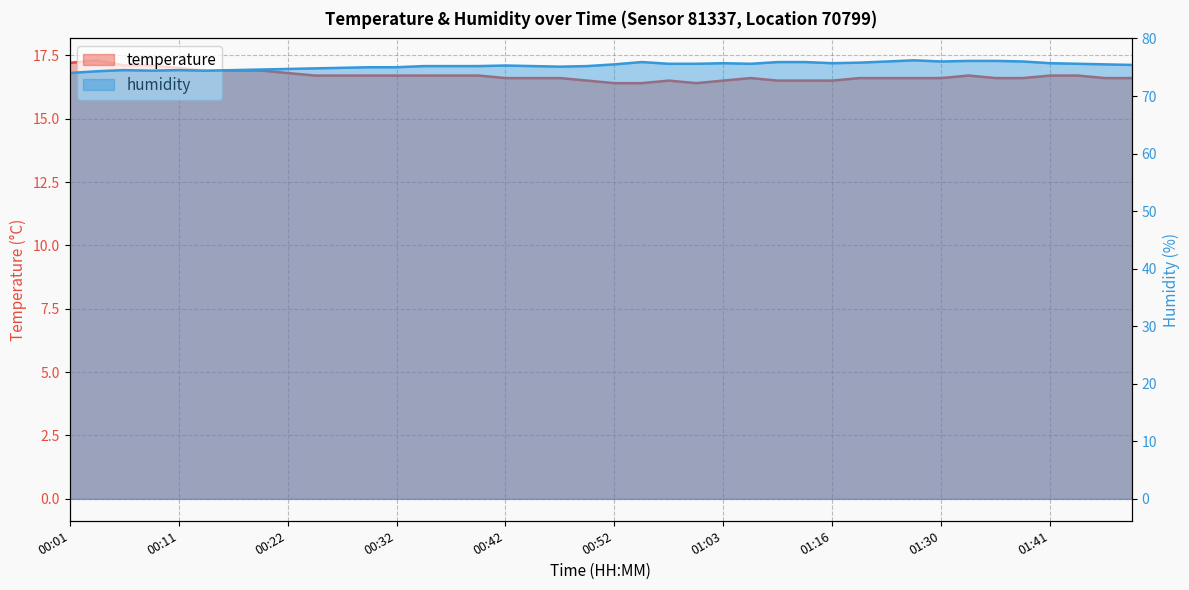

At how many categories does at least one series exceed 19?

40